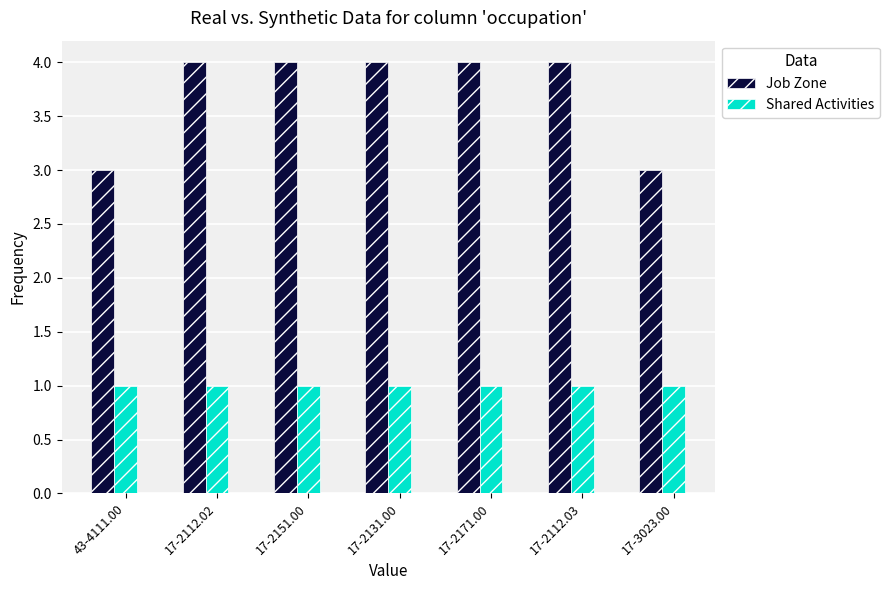

What is the greatest value displayed?

4